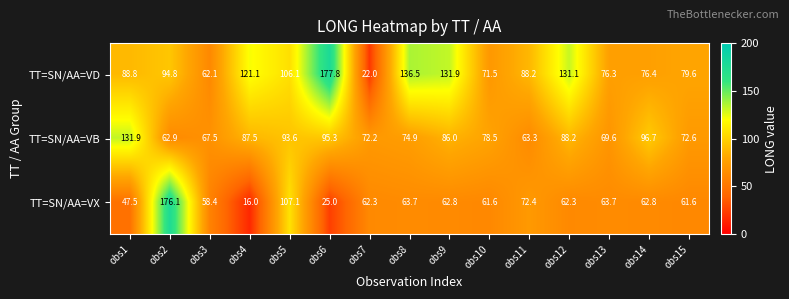

What is the sum of all TT=SN/AA=VB values?

1240.7